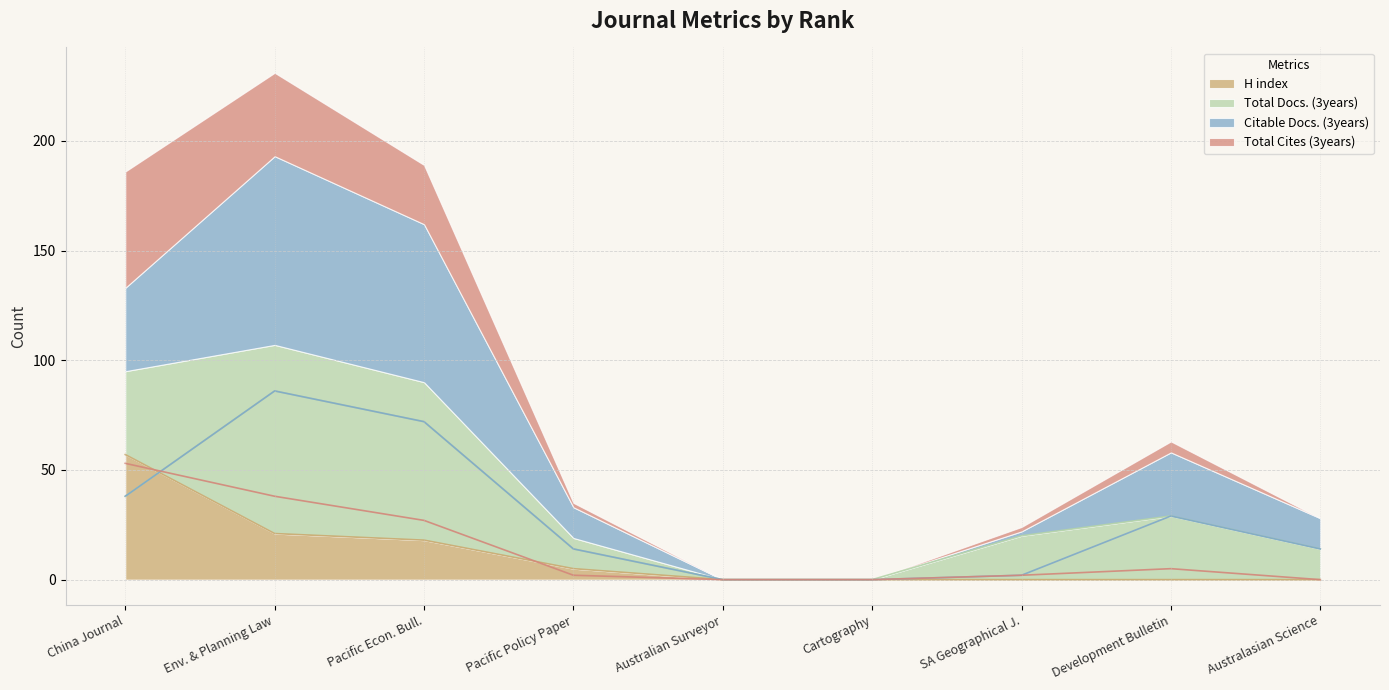

True or false: H index has more than 2 points higher than both neighbors.

False